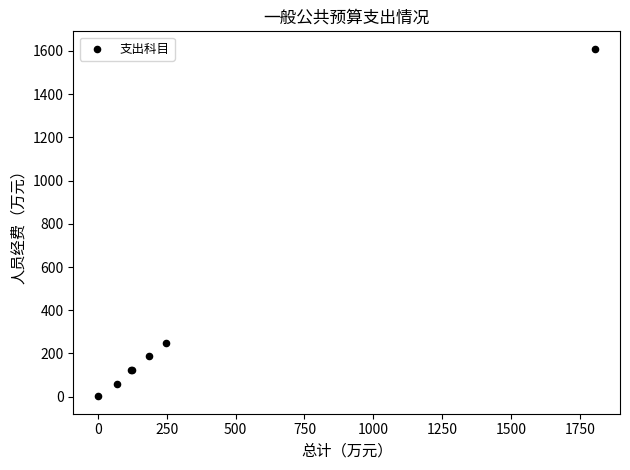

What Y value in the scatter plot is closest to 805?

249.0